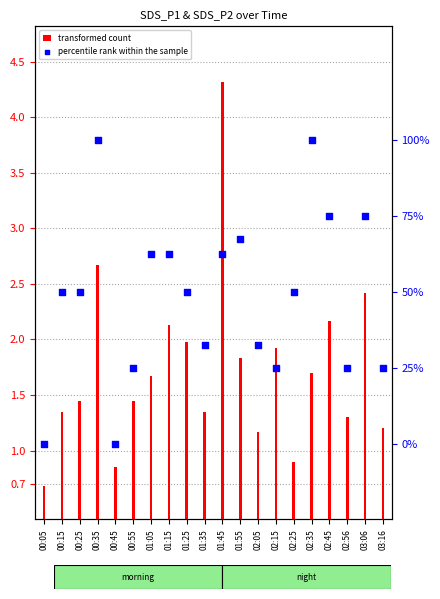

Which series reaches the minimum Y coordinate?

percentile rank within the sample